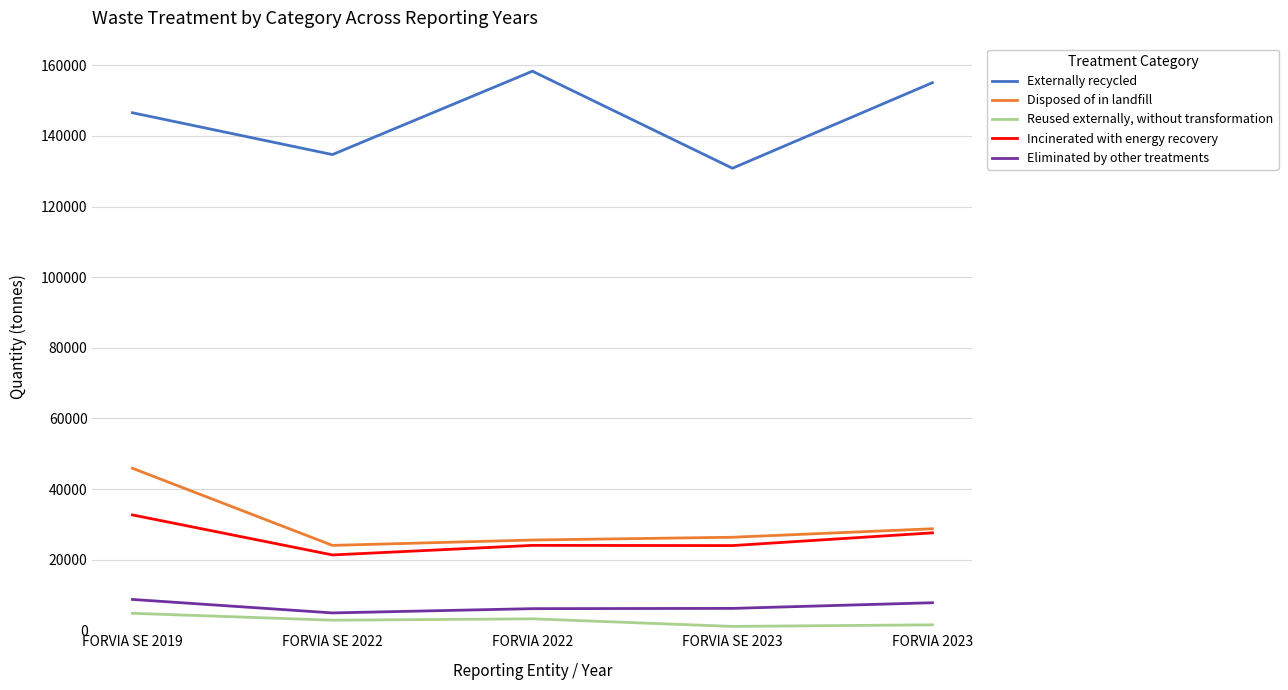

Which category has the lowest value in the Disposed of in landfill series?

FORVIA SE 2022